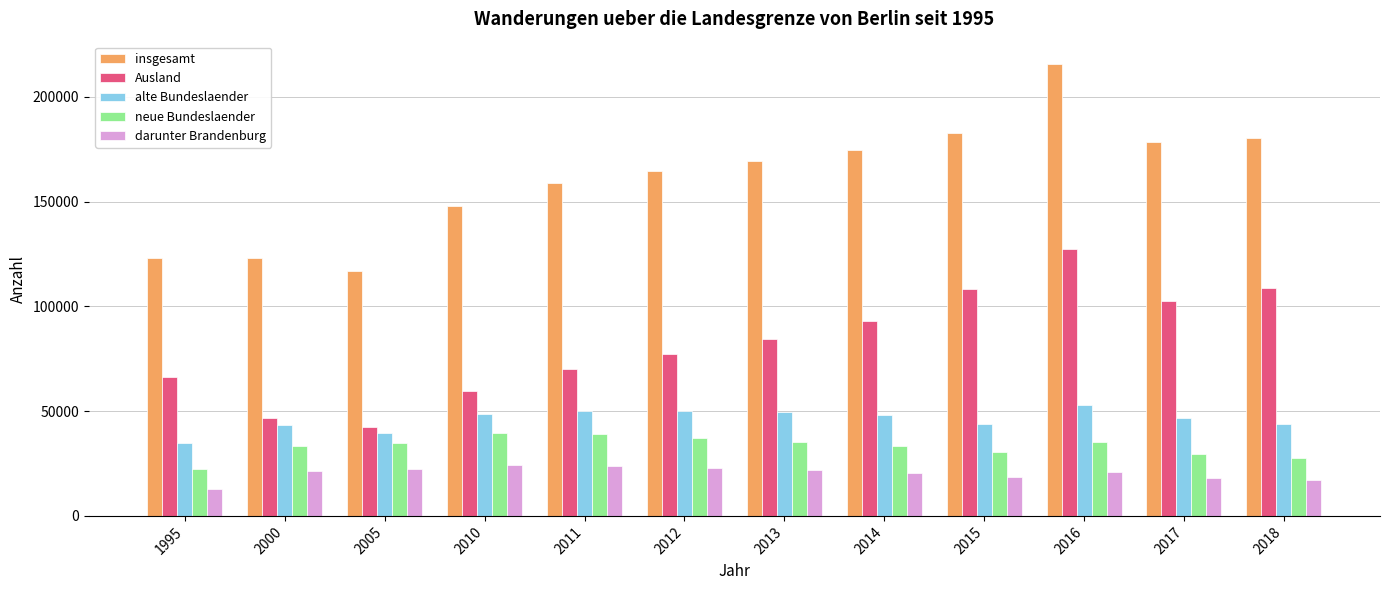

Count the number of data series in this chart.

5